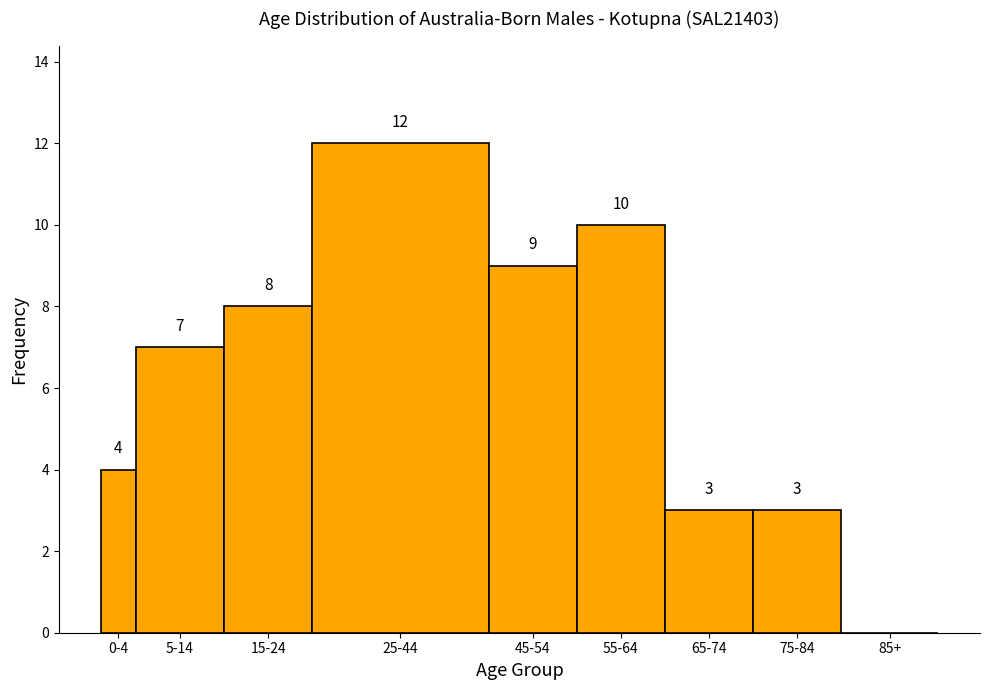

Reading right to left, what are all the values shown in this chart?

85+=0	75-84=3	65-74=3	55-64=10	45-54=9	25-44=12	15-24=8	5-14=7	0-4=4